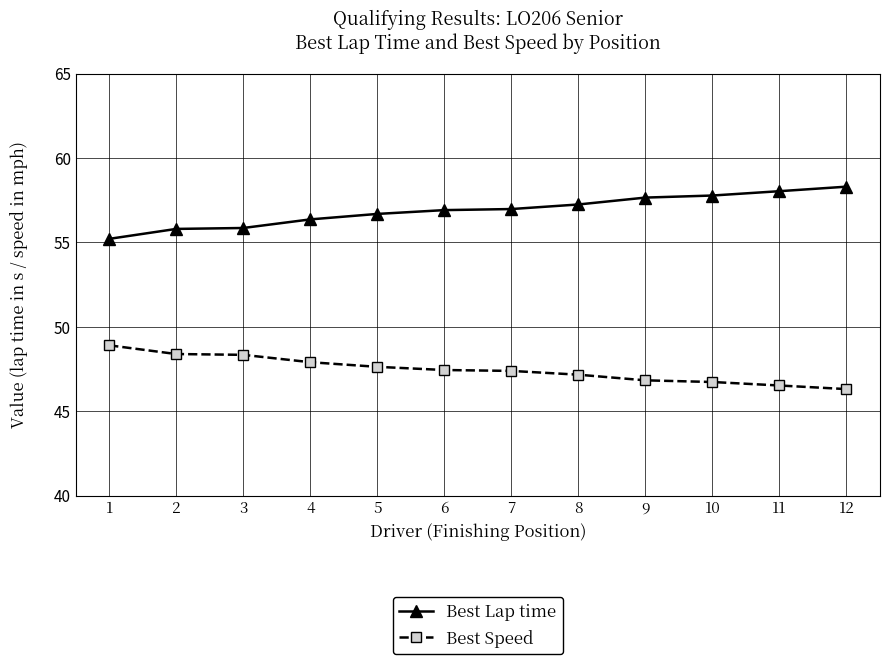

What is the total value across all series at 10?

104.5